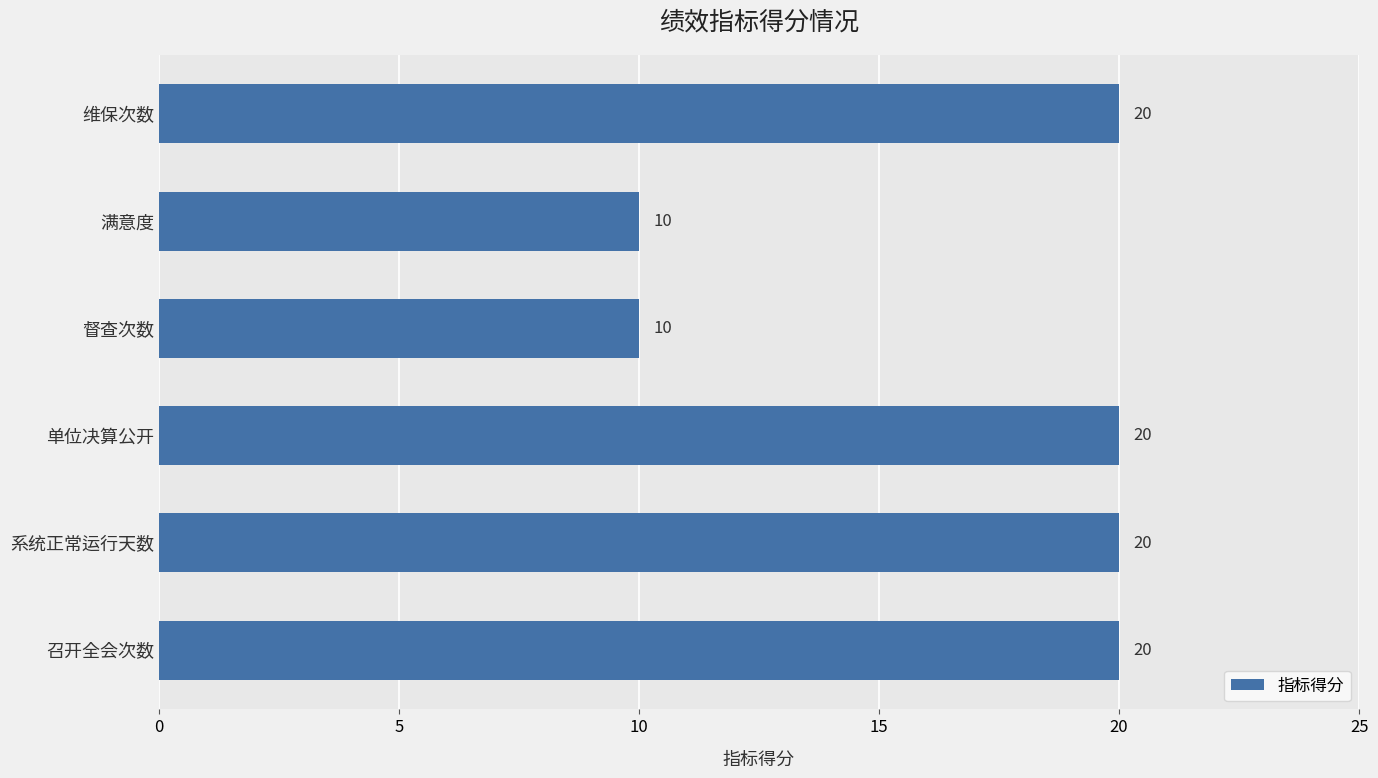

What is the difference between the second highest and minimum values?

10